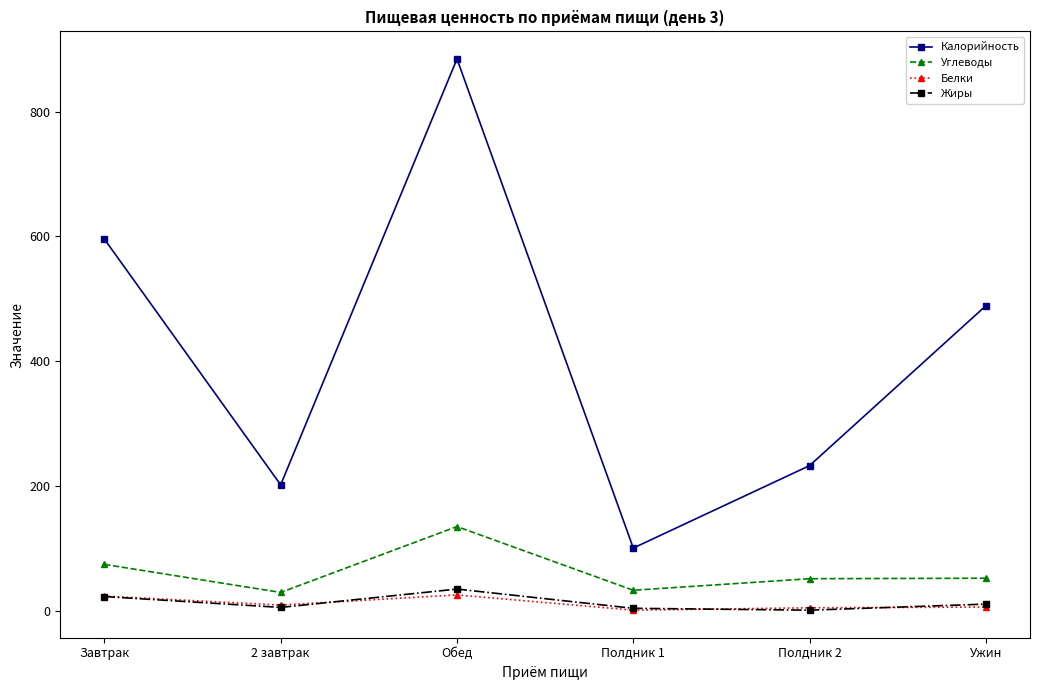

What is the maximum value for Углеводы?

134.9